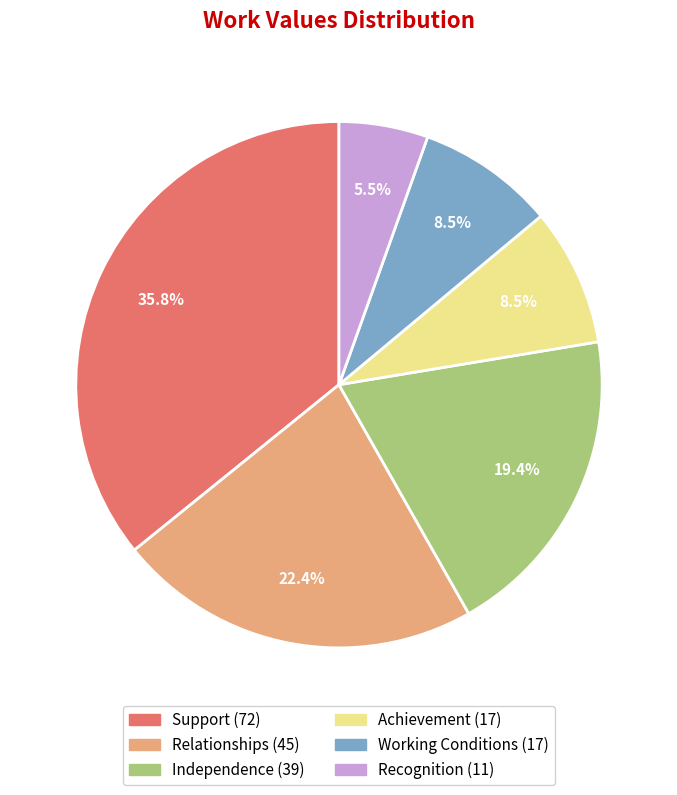

Between Working Conditions and Relationships, which is larger?

Relationships